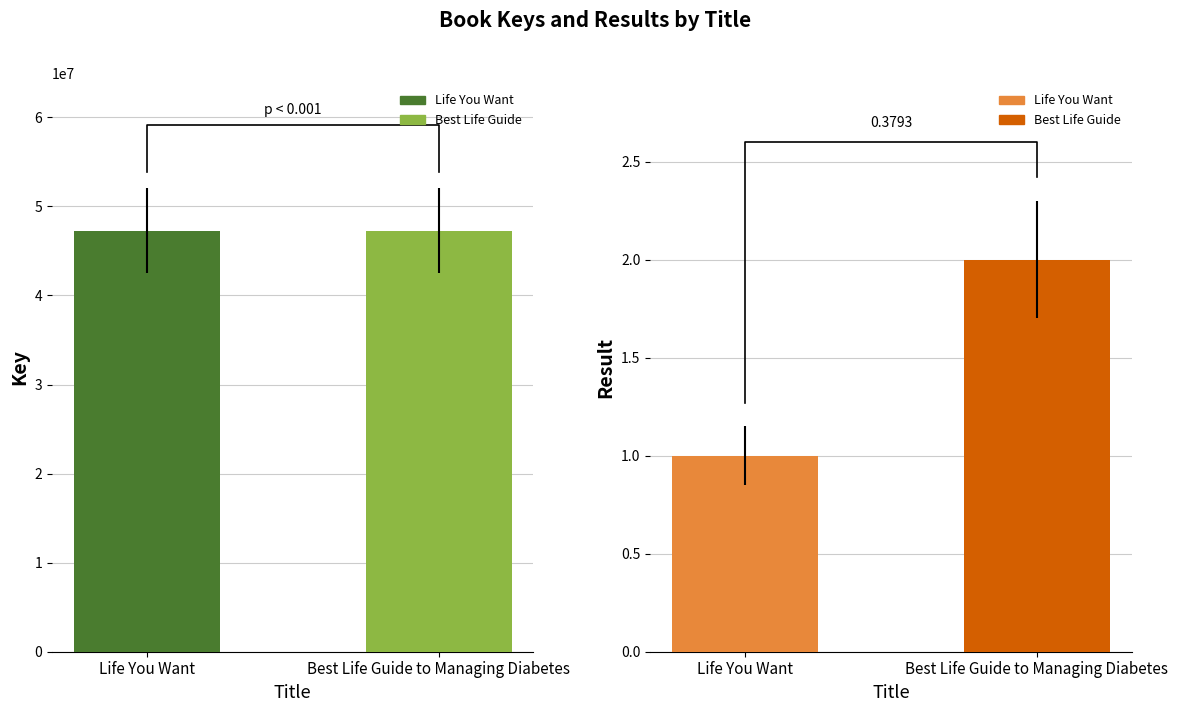

What is the difference between the highest and lowest values at Life You Want?

47282266